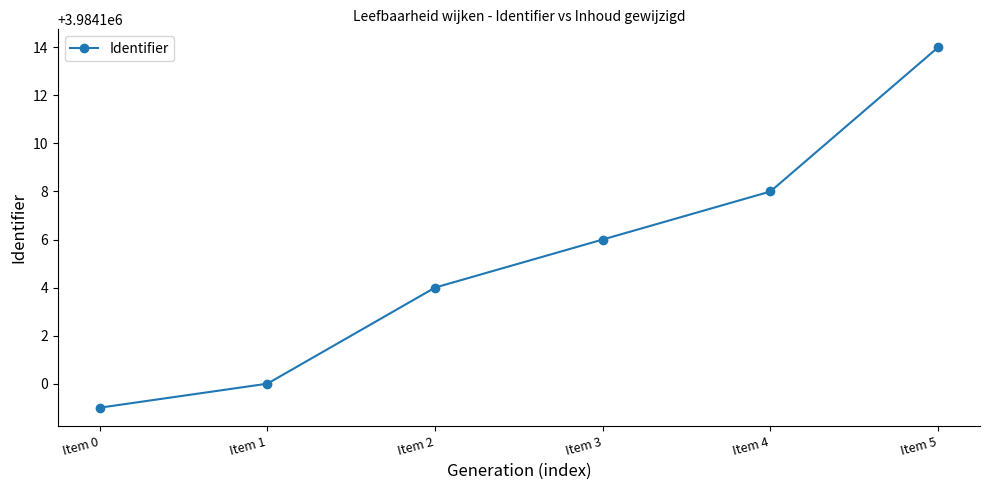

The value at Item 0 is 3984099. True or false?

True